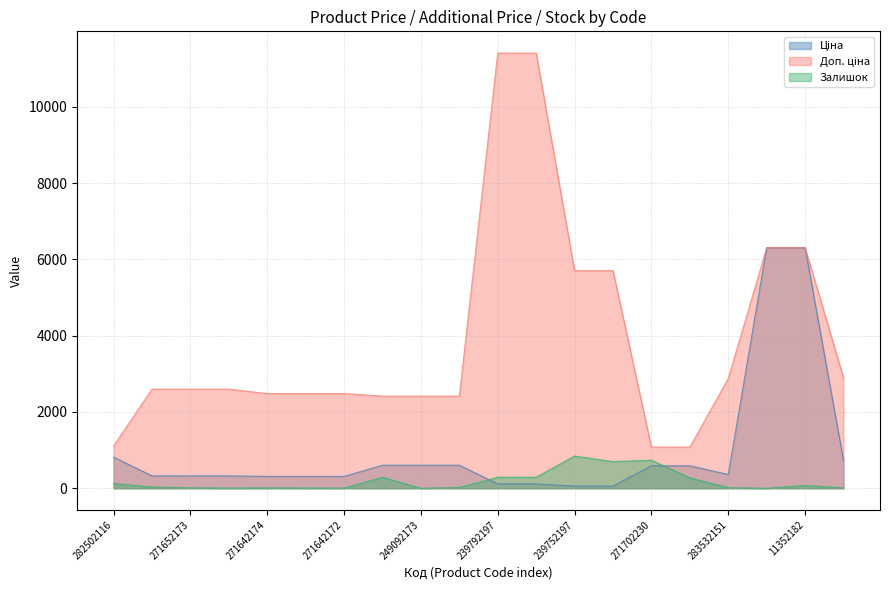

How many lines are shown in the chart?

3